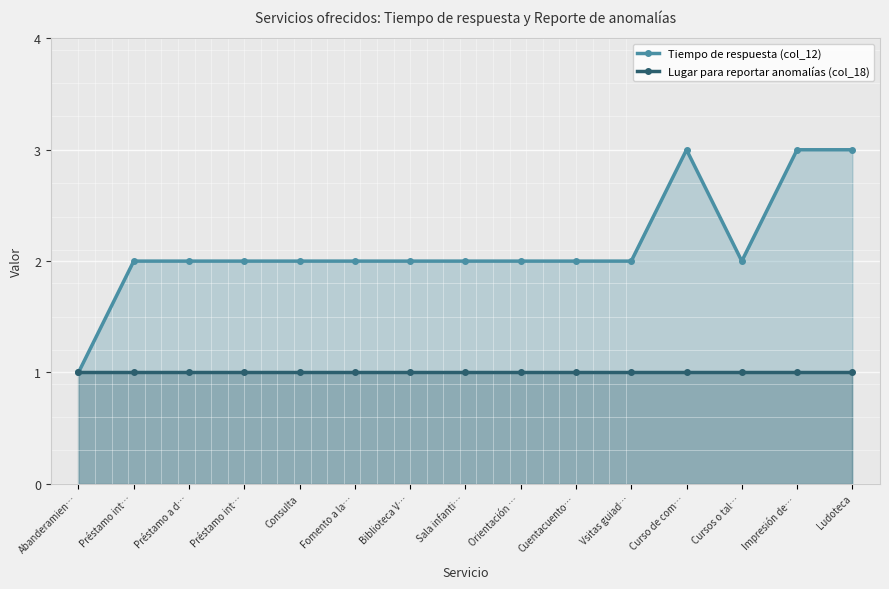

At which label does Tiempo de respuesta (col_12) reach its peak?

Curso de com…